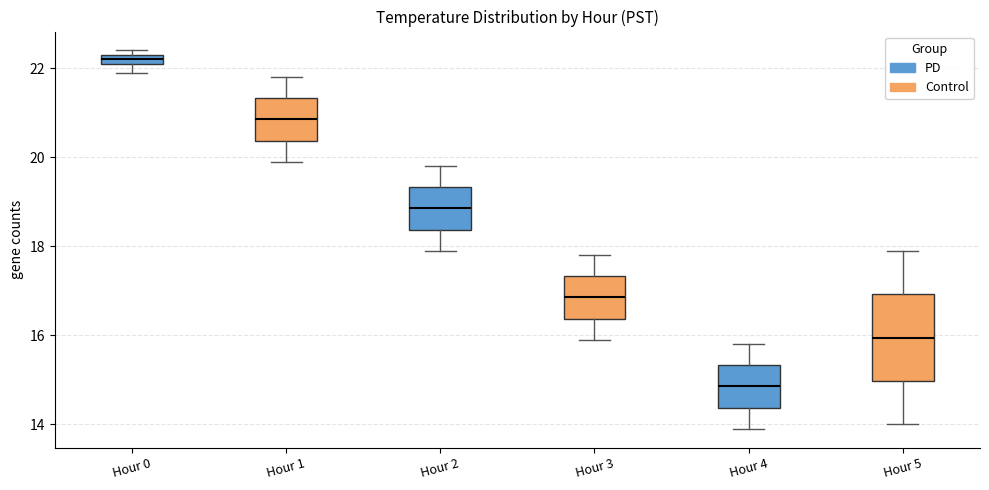

Comparing the boxes themselves (not the whiskers), which one is the tallest?

Hour 5